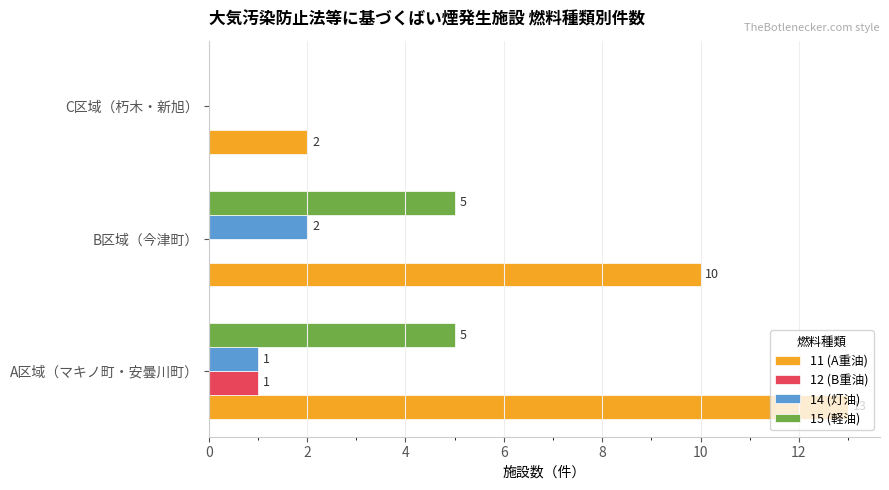

True or false: 11 (A重油) has a value of 18 at A区域（マキノ町・安曇川町）.

False